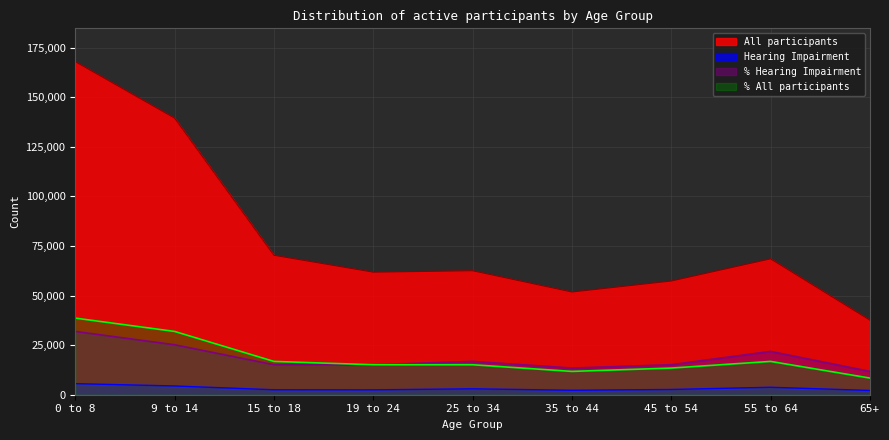

What is the lowest value of the Pct All participants series?

8393.8